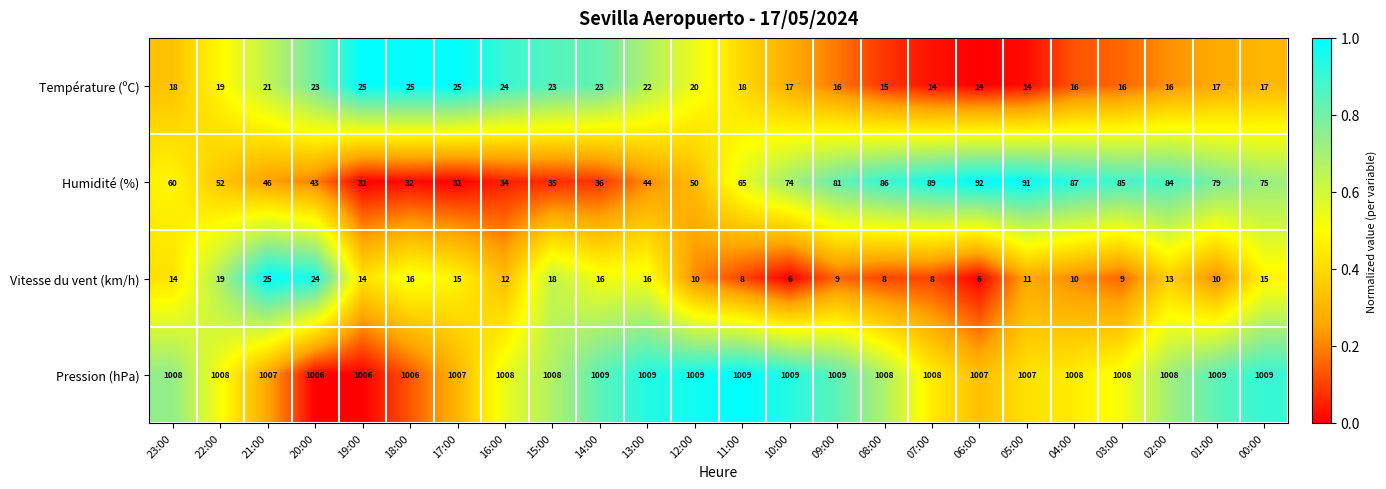

At 11:00, list the series in order from largest to smallest.

Pression (hPa), Humidité (%), Température (ºC), Vitesse du vent (km/h)